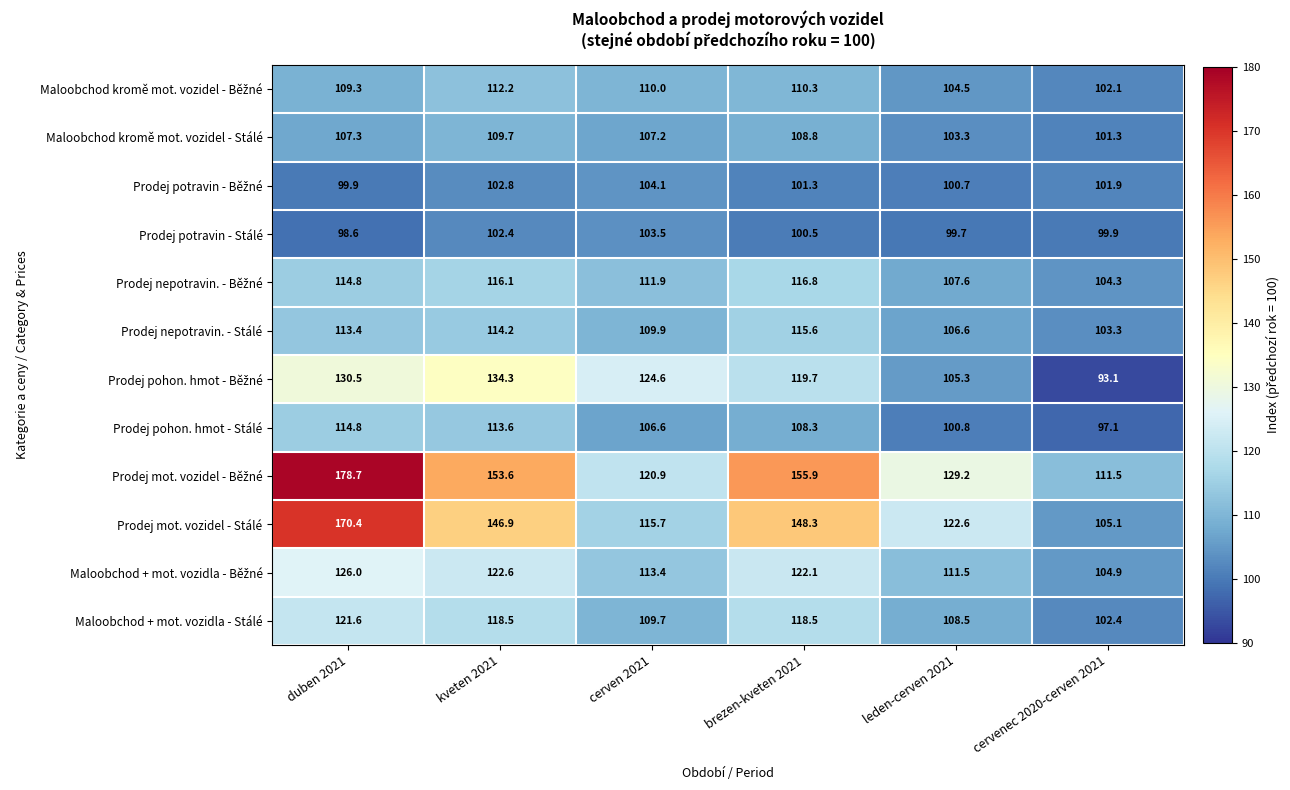

At how many categories does at least one series exceed 121?

5